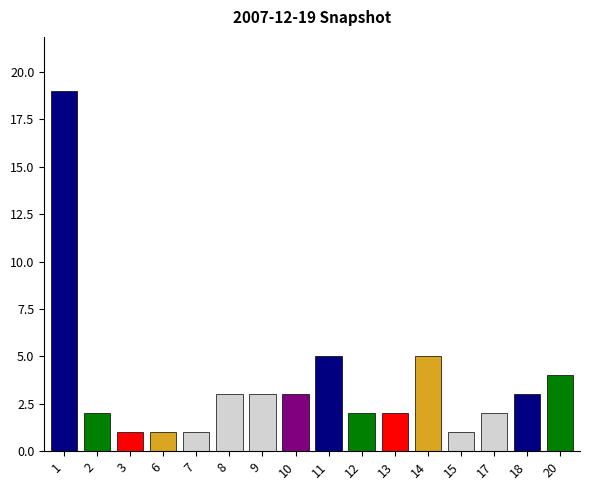

What is the value of the 11th bar from the left?

2